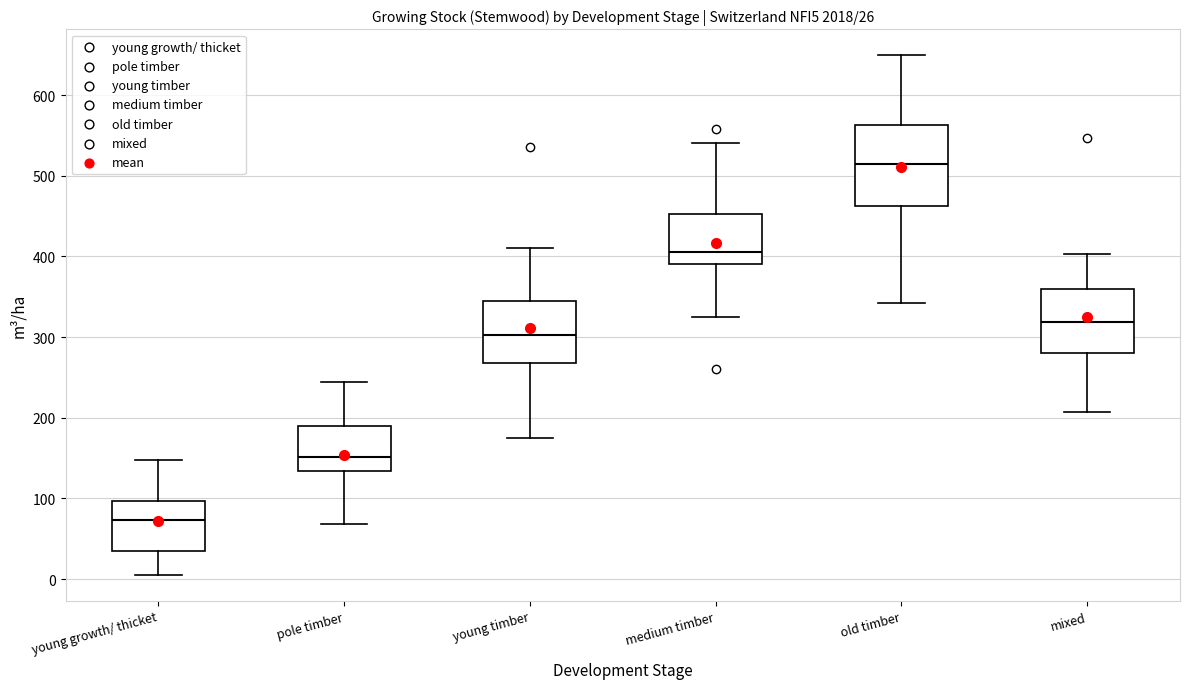

Which box has the lowest median line?

young growth/ thicket